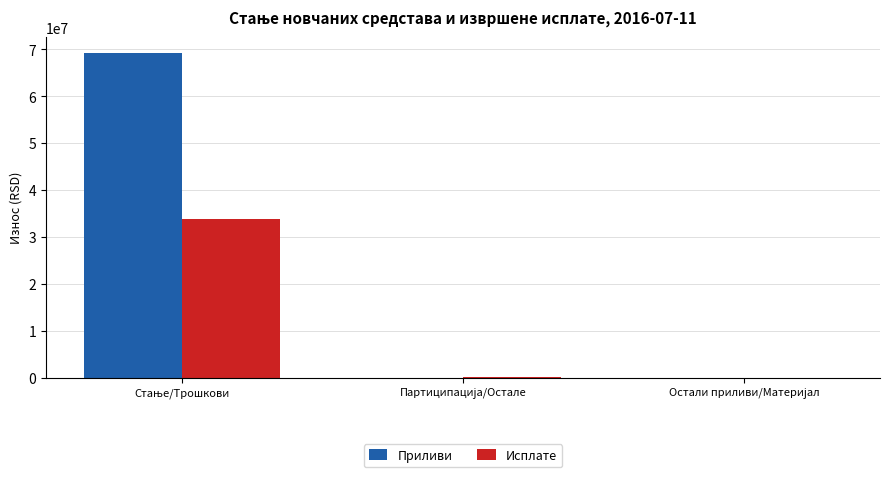

What is the maximum value for Исплате?

33922296.3